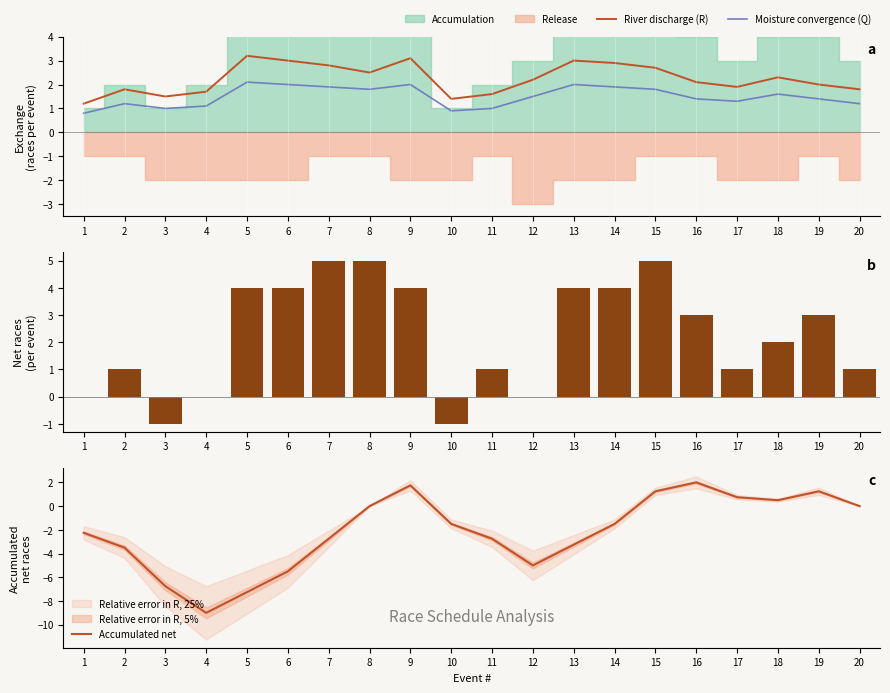

The value of River discharge (R) at 7 is 4.5. True or false?

False